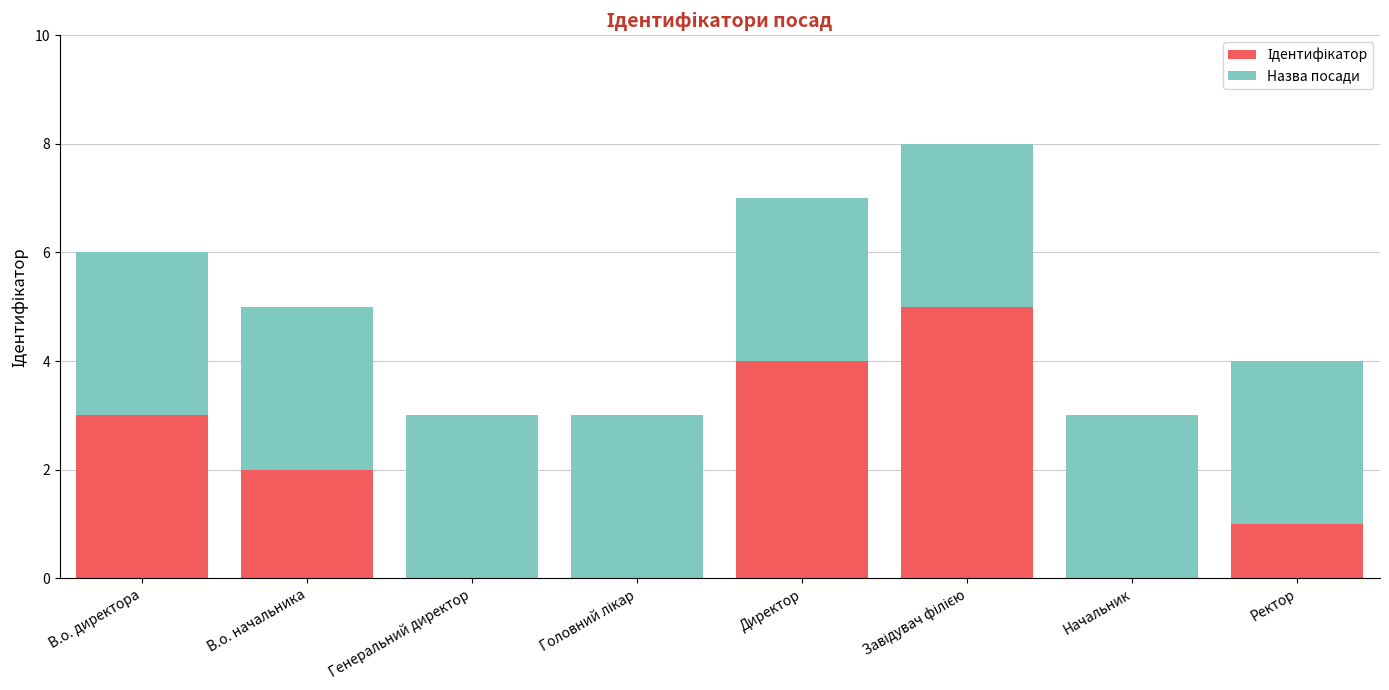

What is the total value across all series at Директор?

7